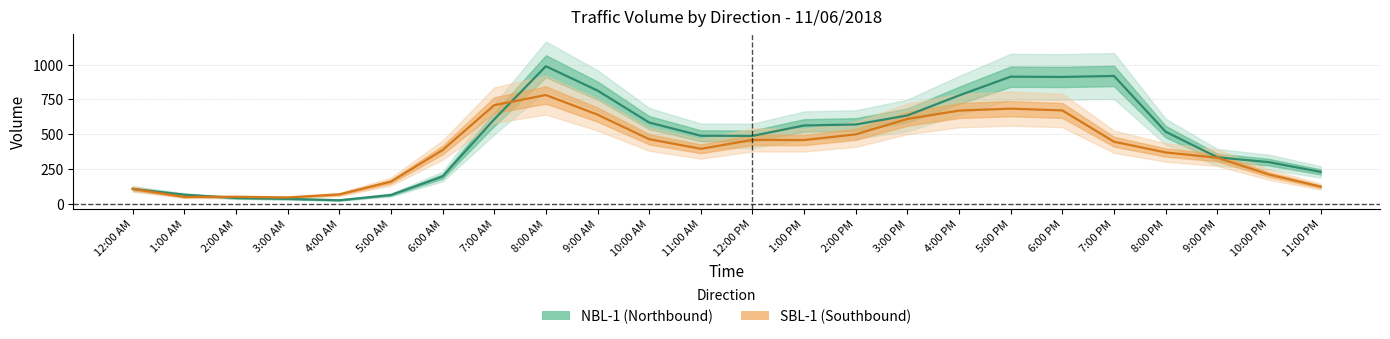

What is the label of the 21st point from the right?

3:00 AM